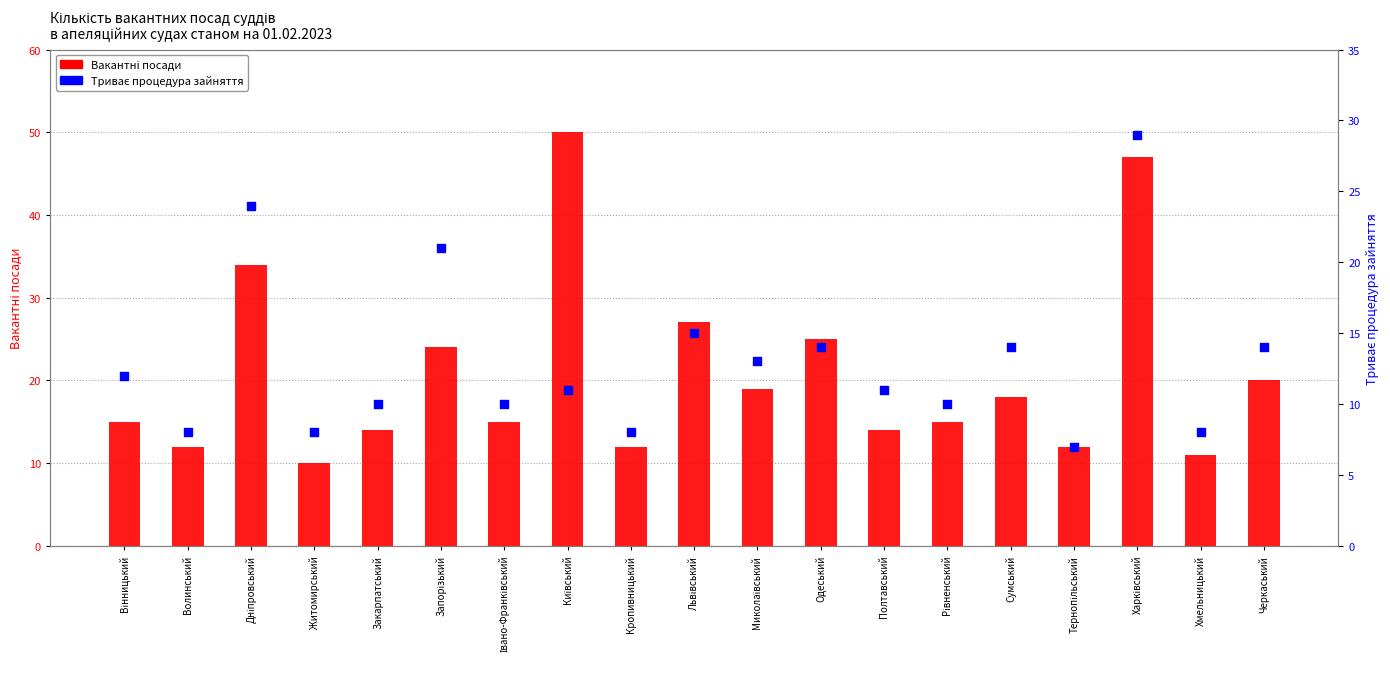

Which series reaches the minimum Y coordinate?

Триває процедура зайняття